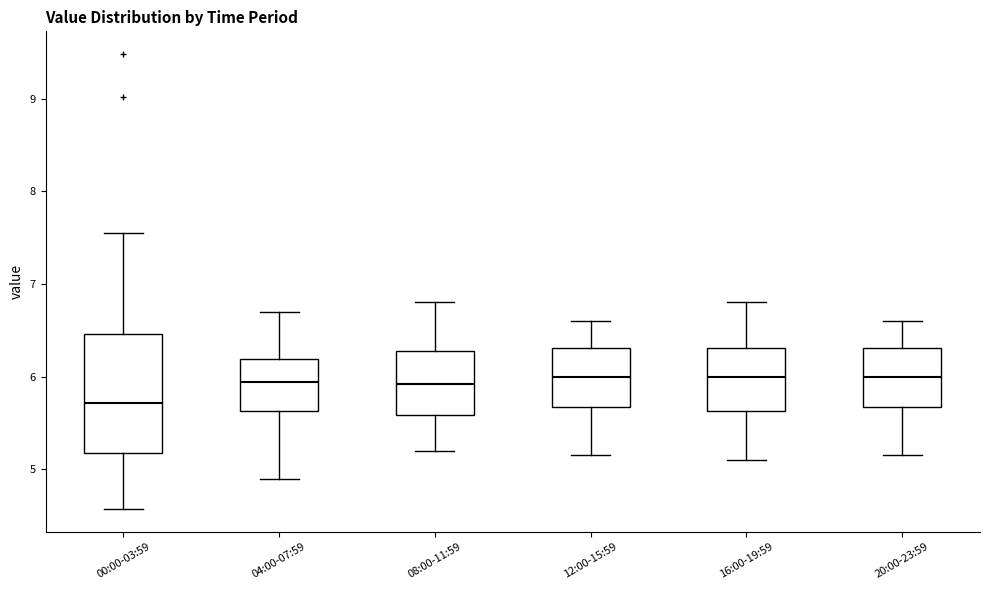

Where is the upper edge of the box for 00:00-03:59 on the y-axis? The values are not printed on the chart, so give them approximately, as read against the axis.

6.5